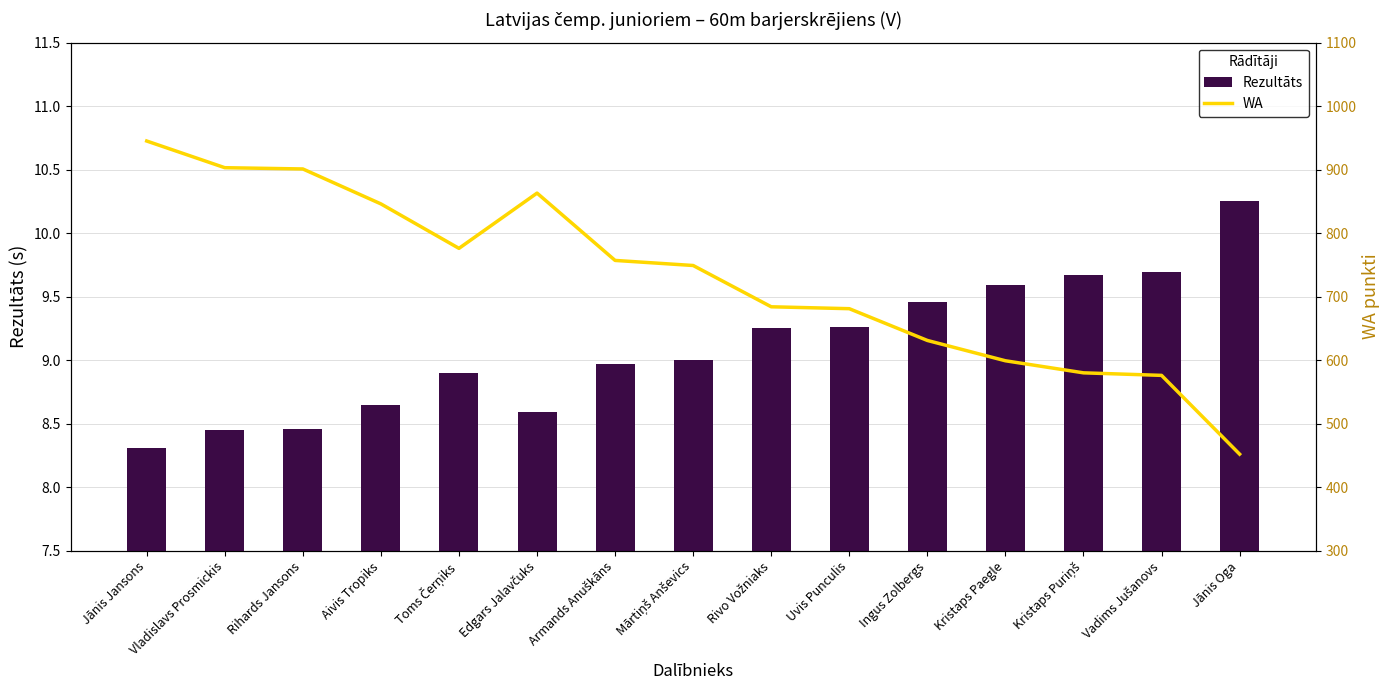

The value of Rezultāts at Kristaps Paegle is 9.6. True or false?

True